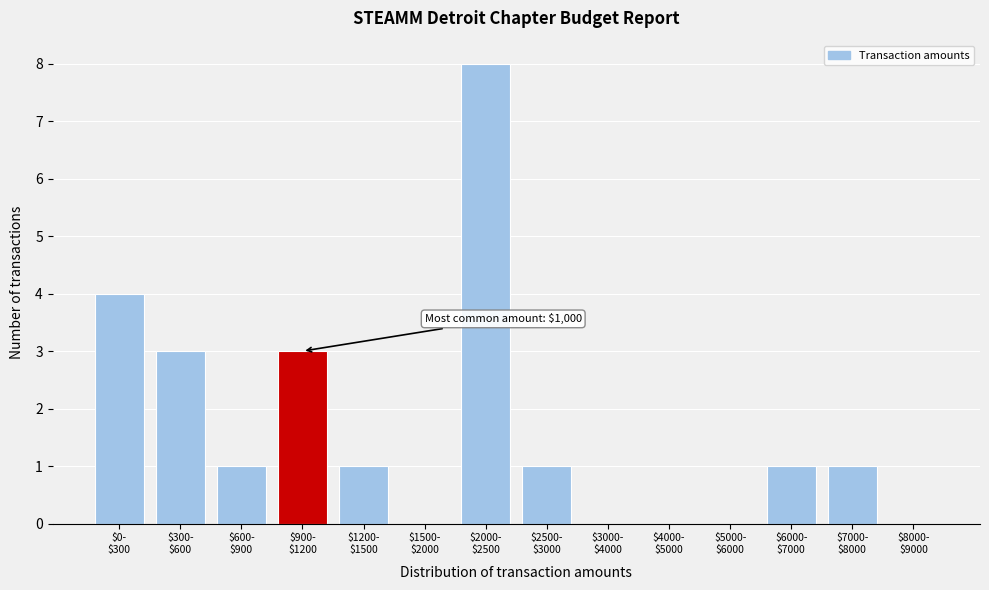

What is the sum of all values?

23